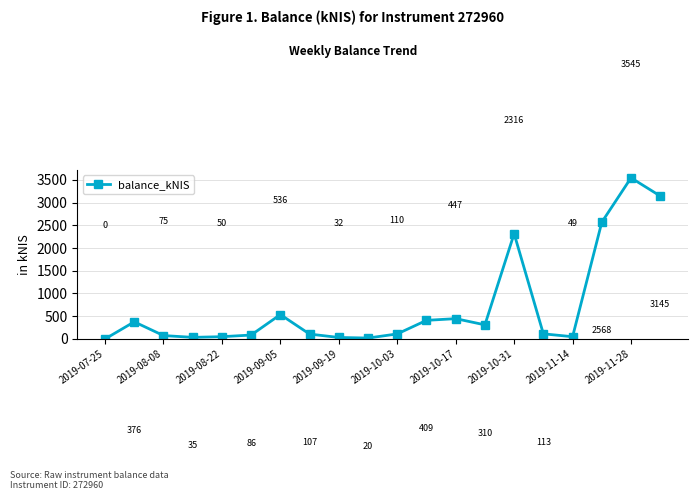

How many series are shown in this chart?

1